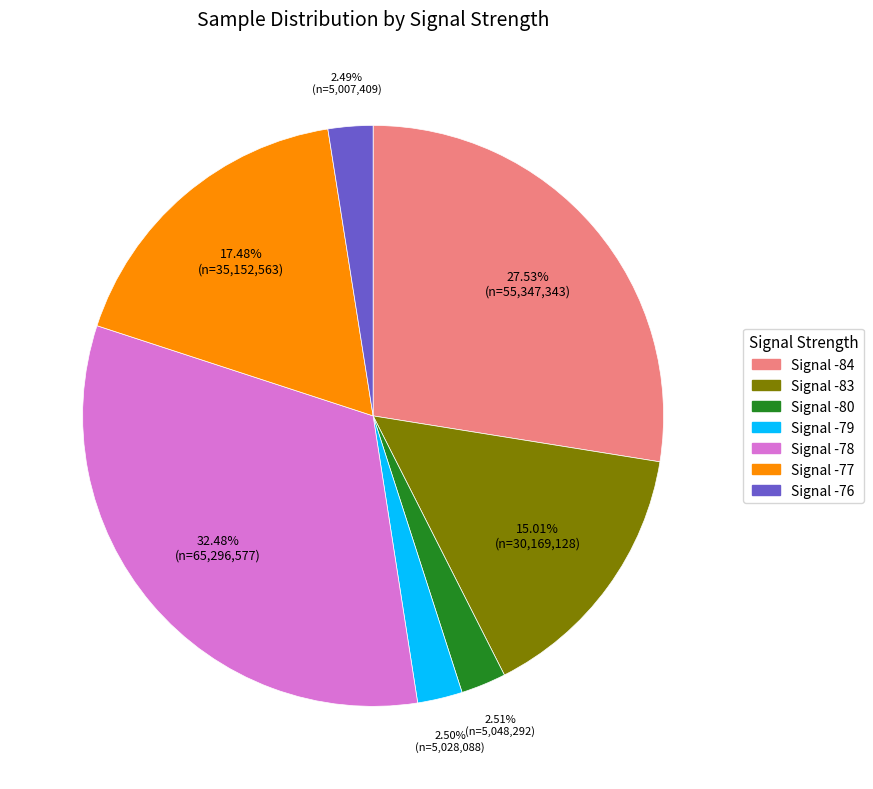

To the nearest percent, what is the average slice percentage?

14%